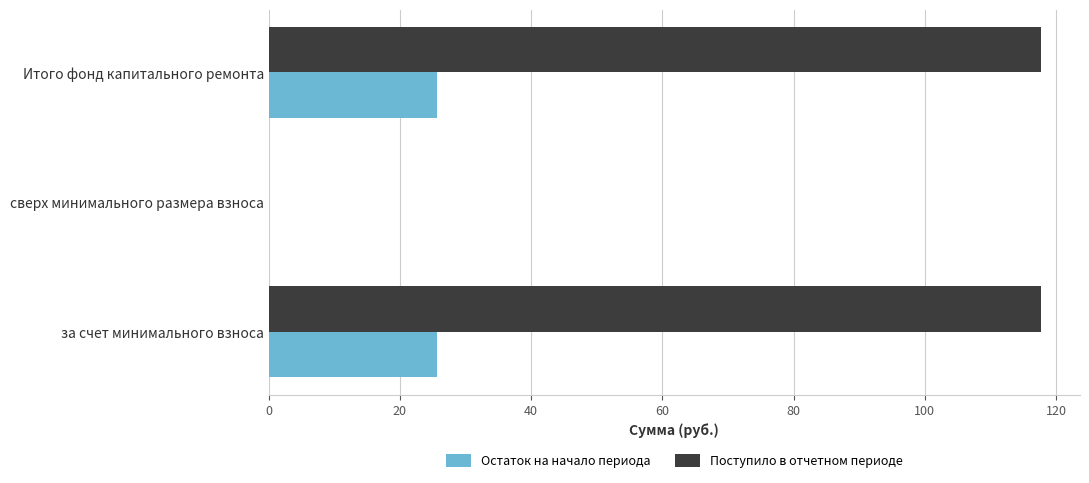

The value of Остаток на начало периода at Итого фонд капитального ремонта is 15.2. True or false?

False